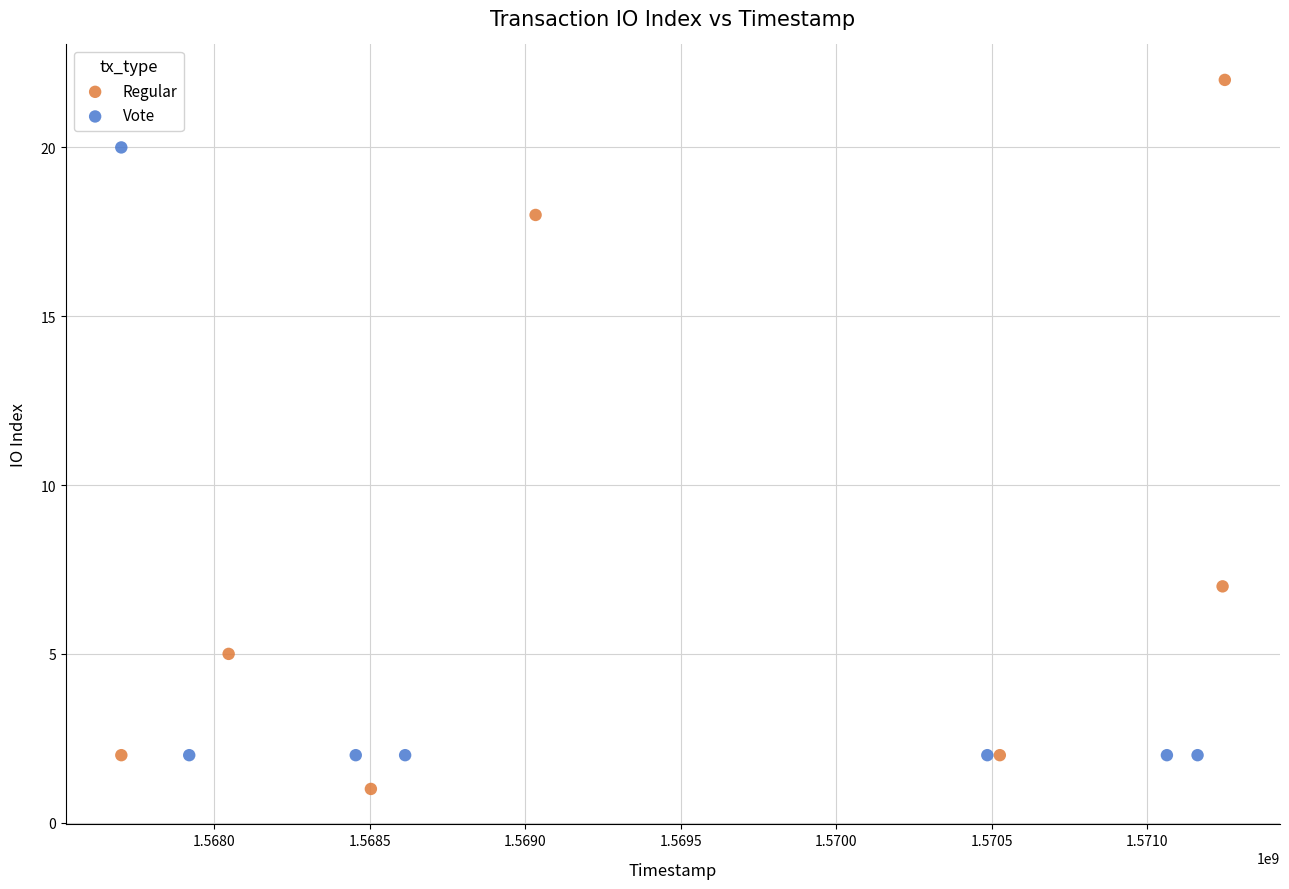

Which series has the widest spread of Y values?

Regular